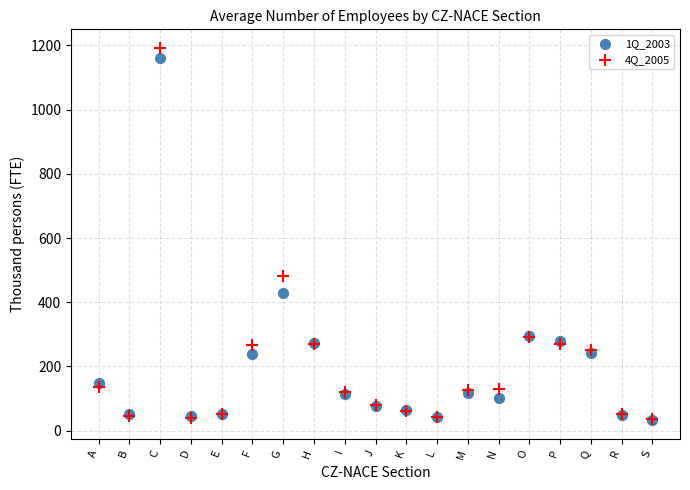

Across all series, what Y value is closest to 612?

481.7